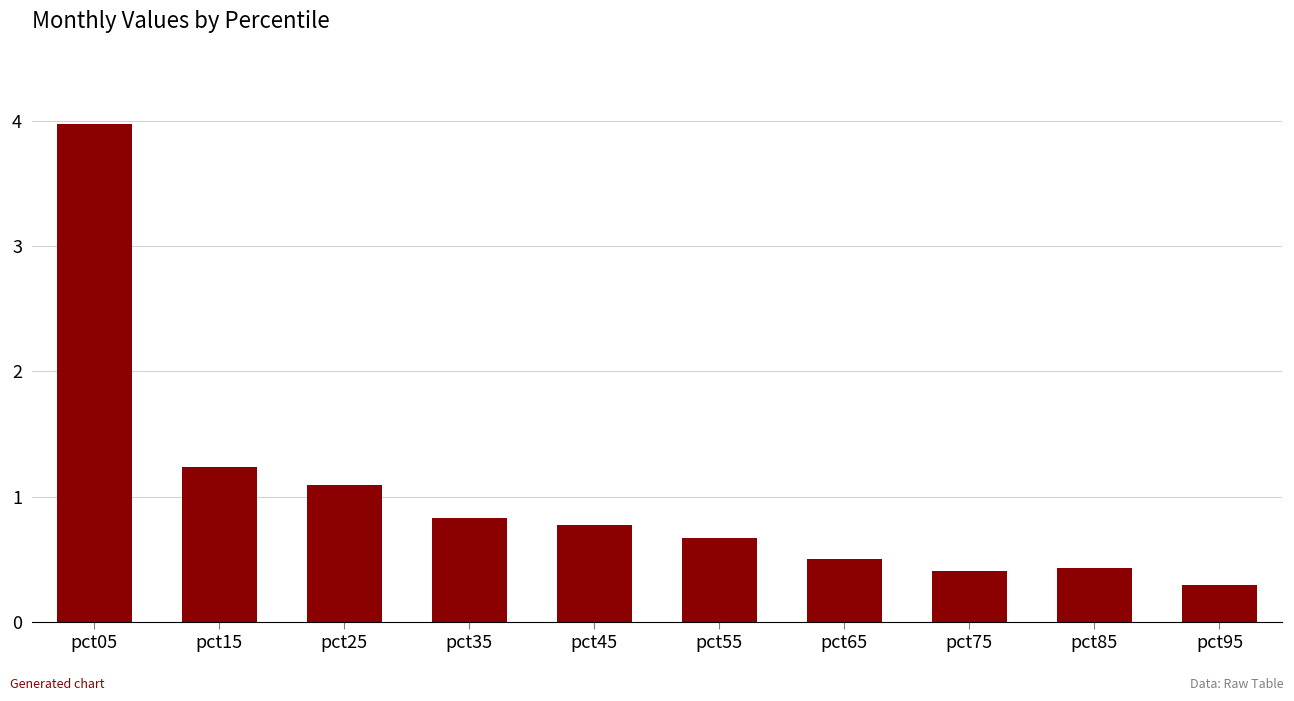

Which has a higher value, pct15 or pct75?

pct15